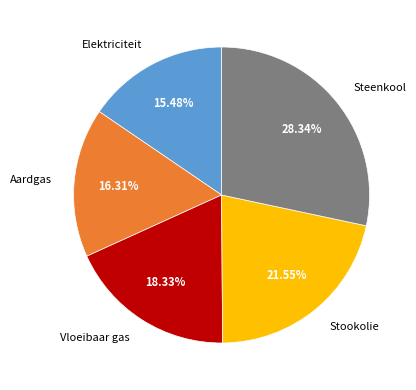

Is it true that Vloeibaar gas is 18% of the pie?

True